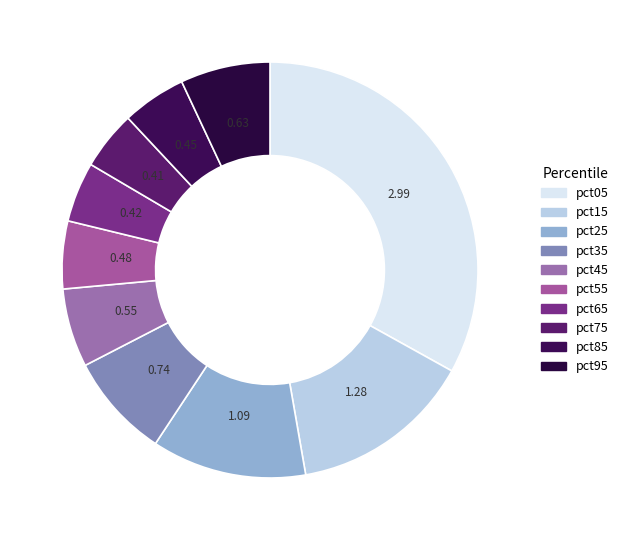

Do pct85 and pct65 together represent more than half of the pie?

No